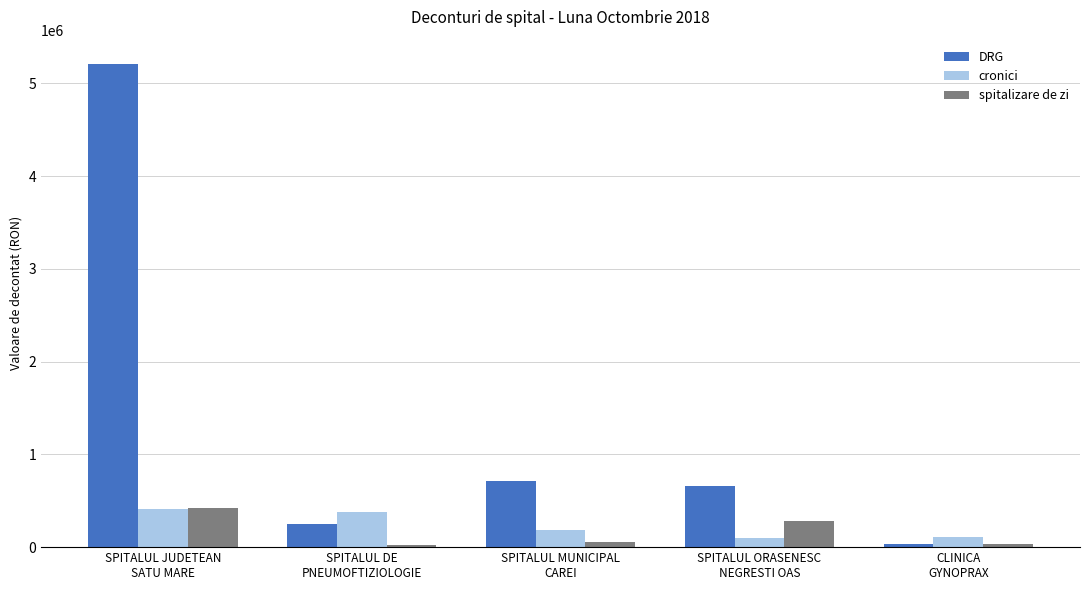

What is the greatest value displayed?

5211127.3